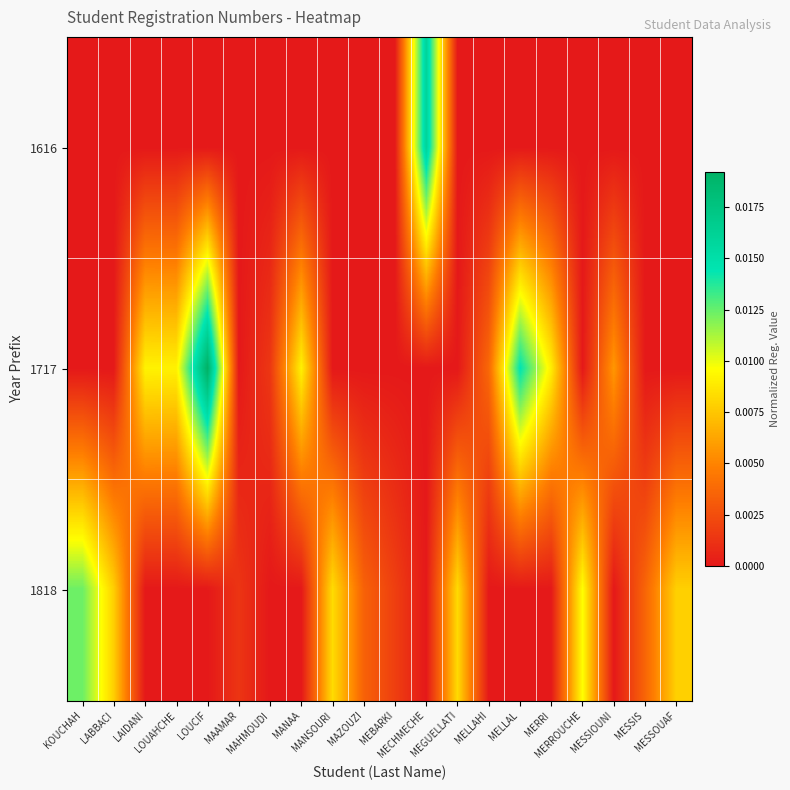

How many categories are shown in the chart?

20